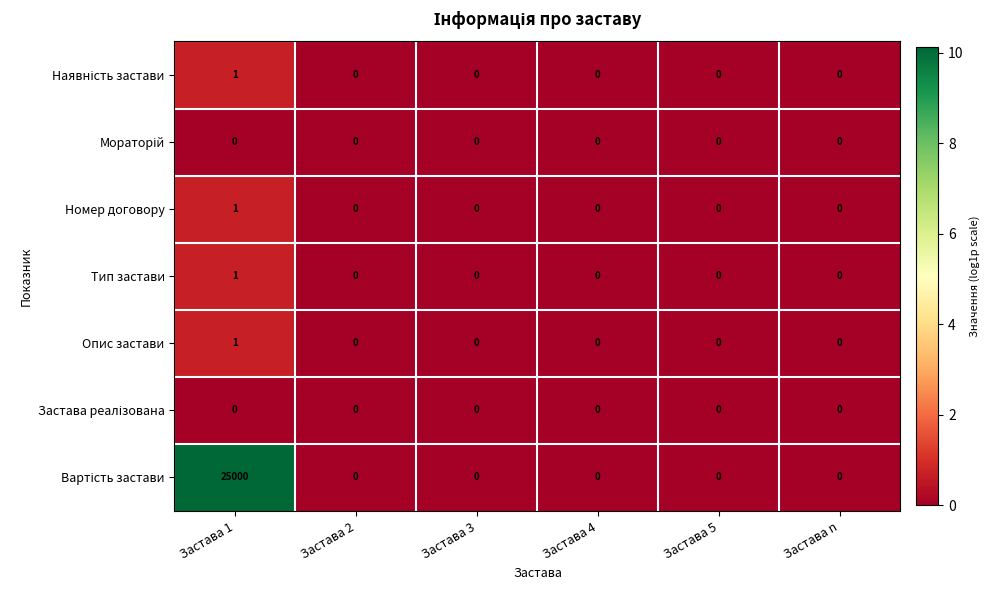

Is it true that Тип застави equals 0 at Застава 4?

True